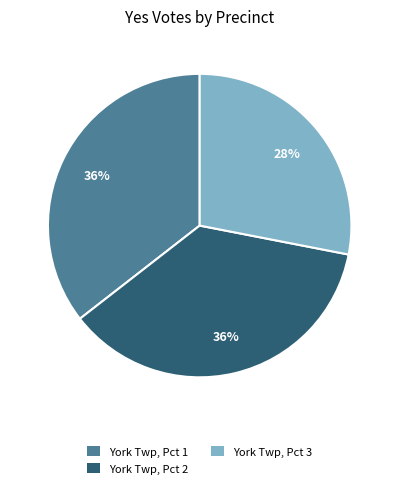

Is there any slice that represents more than half of the pie?

No